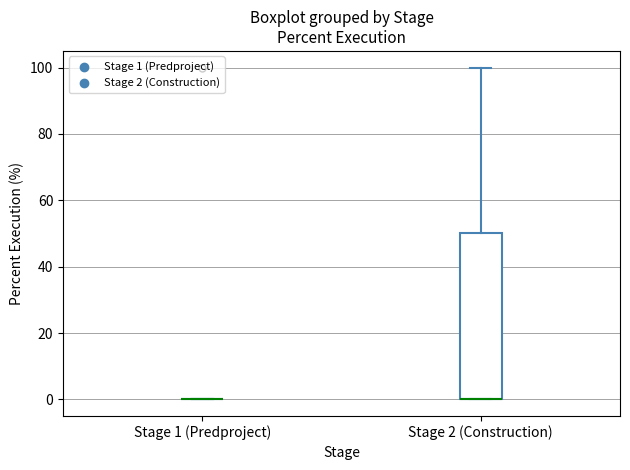

Where does the upper whisker of the box for Stage 2 (Construction) end on the y-axis? The values are not printed on the chart, so give them approximately, as read against the axis.

100